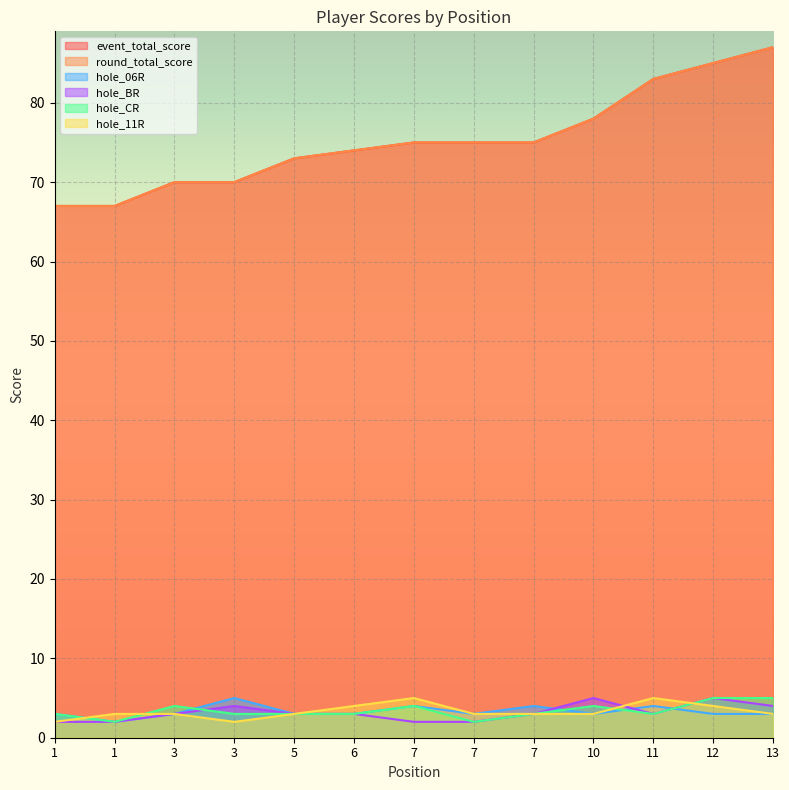

Where is hole_06R nearest to the value 3?

1